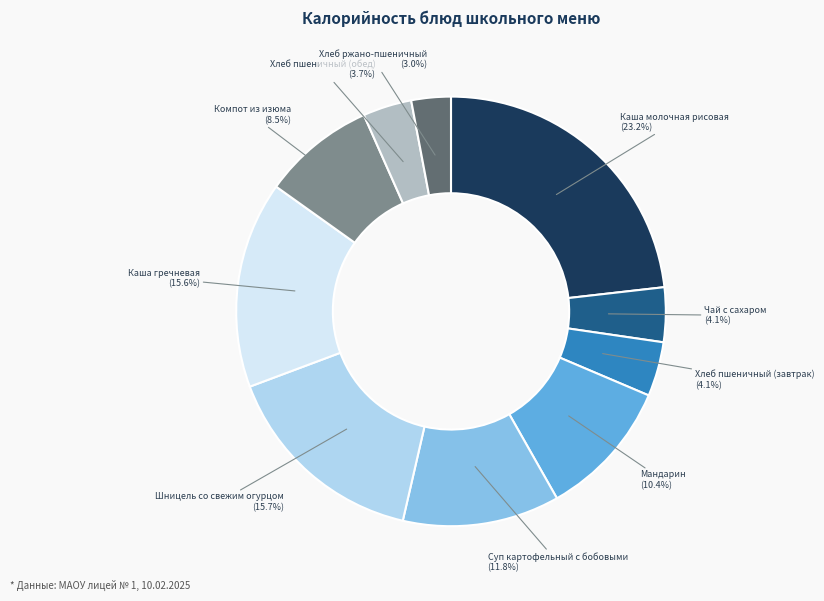

To the nearest percent, what is the difference between the largest and smallest slice percentages?

20%